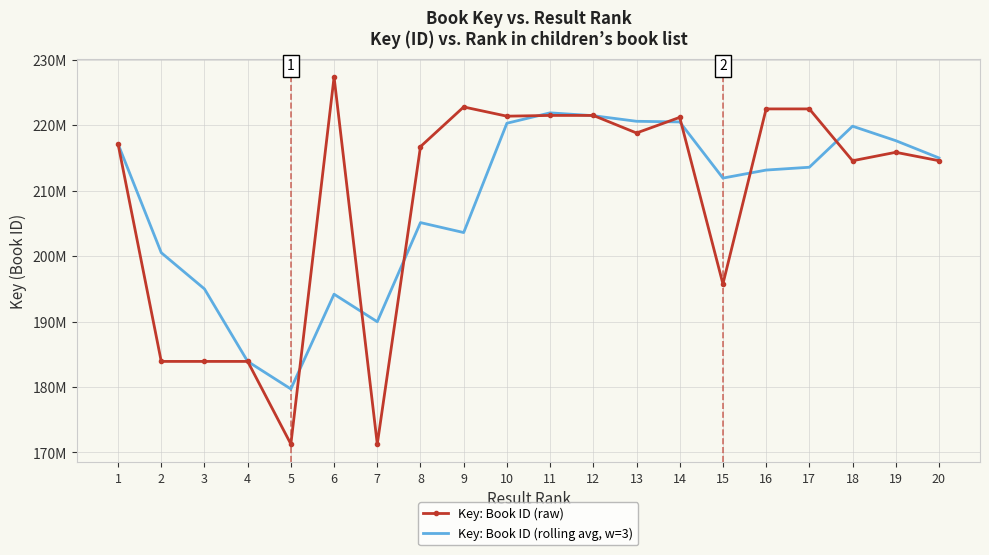

What are all the series names shown in the legend?

Key: Book ID (raw), Key: Book ID (rolling avg, w=3)